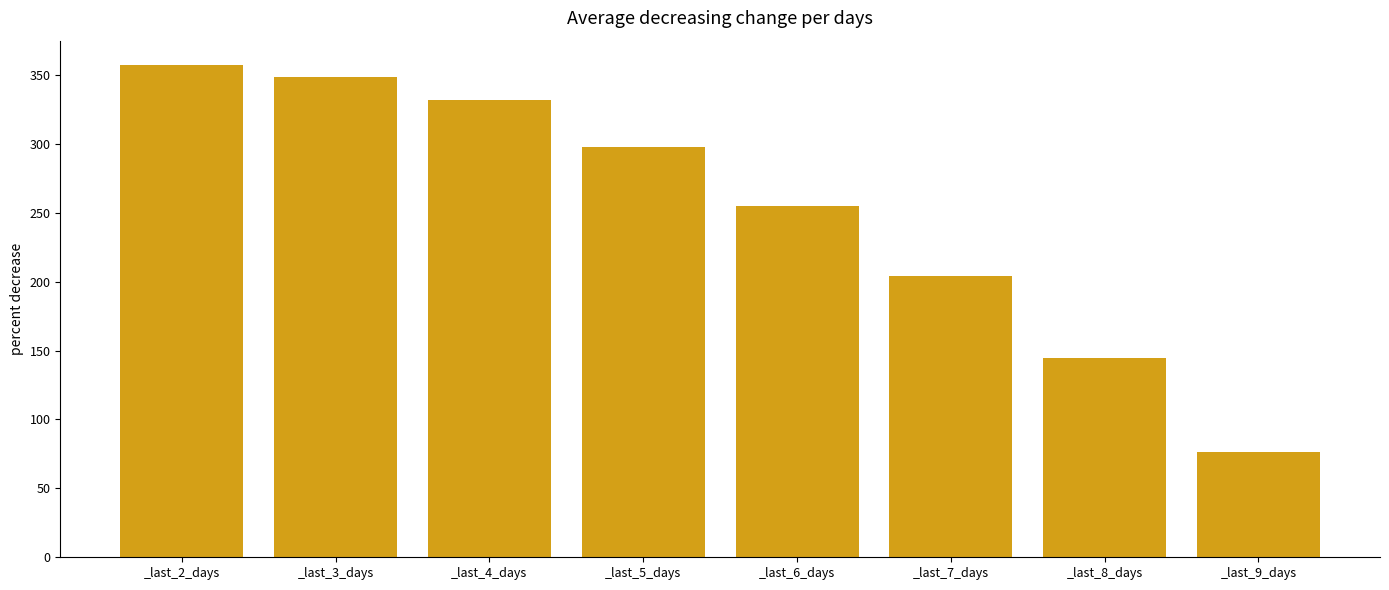

Between _last_8_days and _last_3_days, which is larger?

_last_3_days